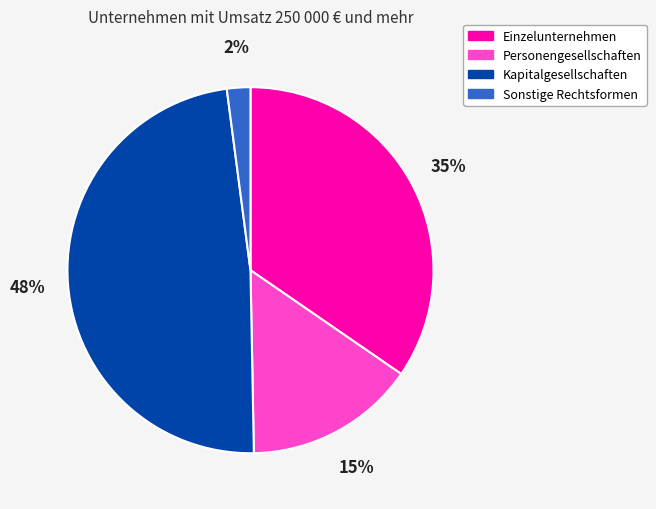

To the nearest percent, what is the combined percentage of Personengesellschaften and Einzelunternehmen?

50%